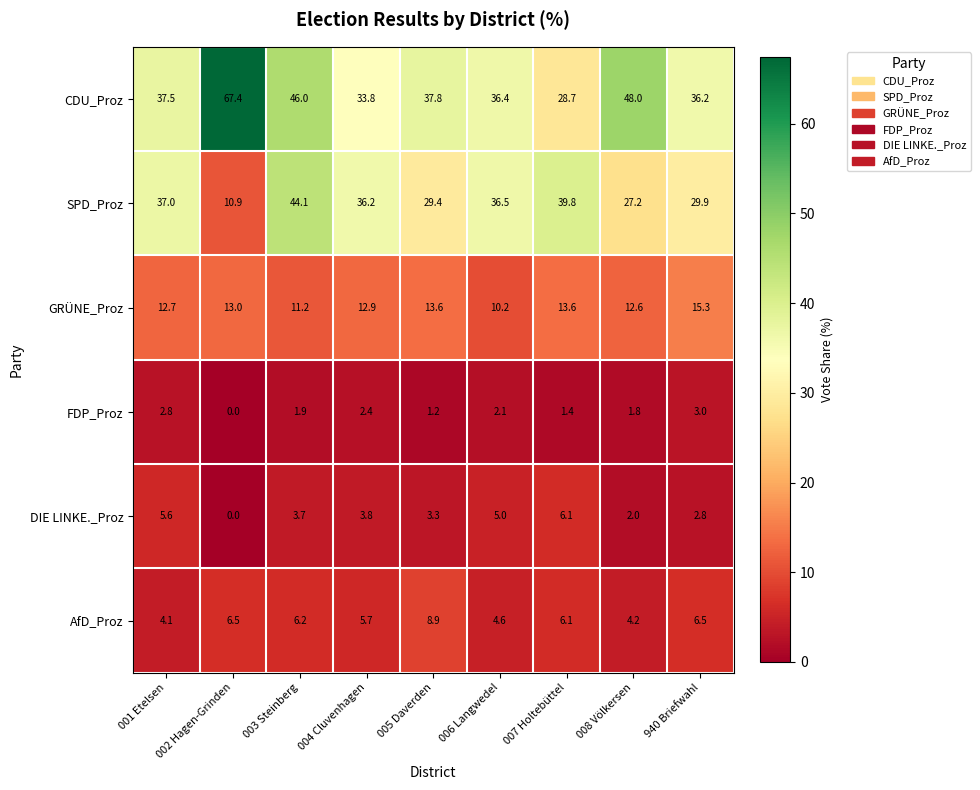

How many values in the CDU_Proz series are below 37?

4